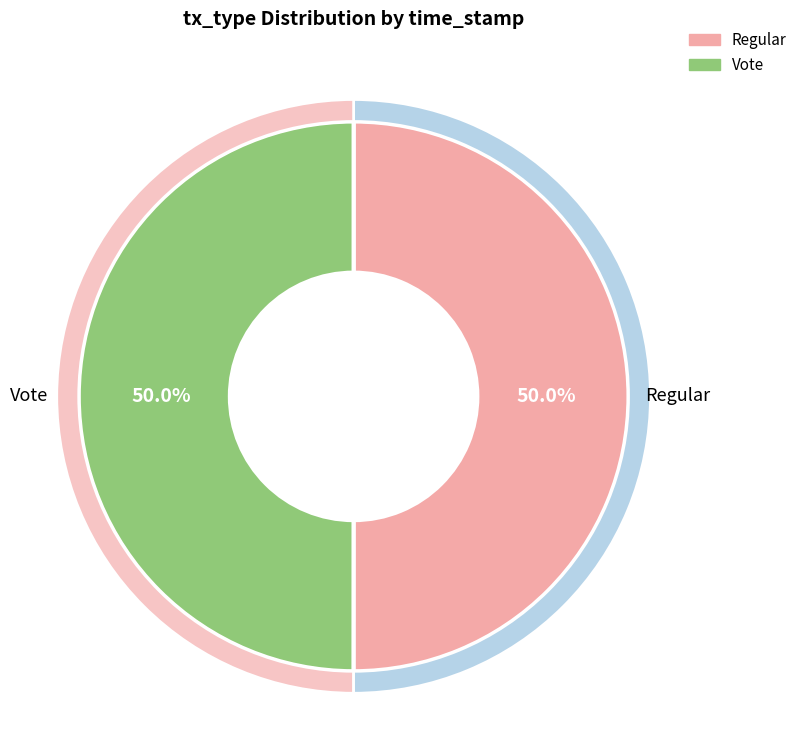

What is the change in value from Regular to Vote?

-434251